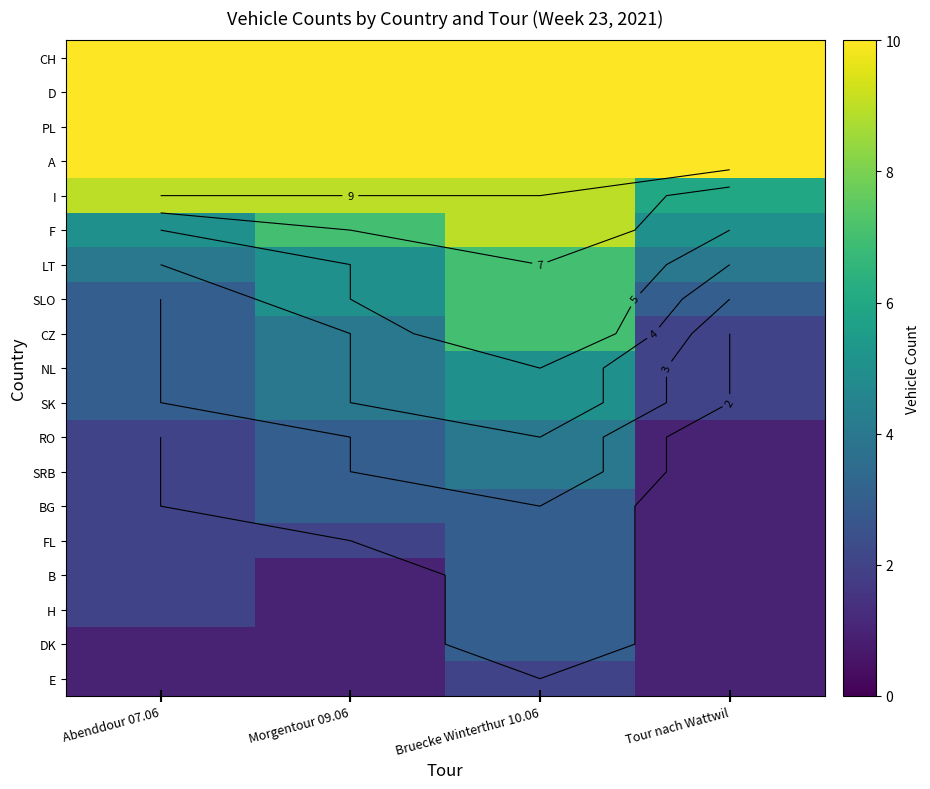

Which series has the largest total across all categories?

CH